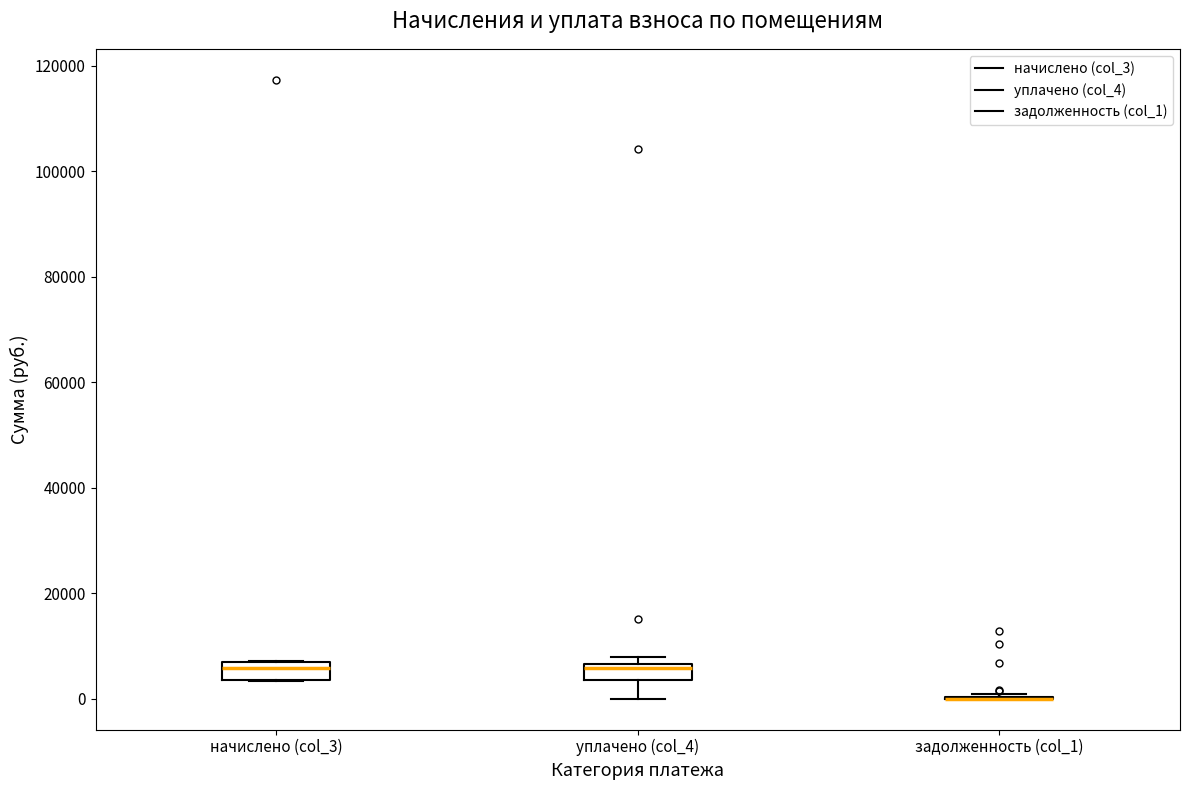

Reading left to right, read every box against the y-axis: the position of its median line, the range the box covers, and the ends of its whiskers. The values are not printed on the chart, so give them approximately, as read against the axis.

начислено (col_3): median 6000 (just below the box's upper edge), box 4000 to 6000, whiskers 4000 to 8000
уплачено (col_4): median 6000 (just below the box's upper edge), box 4000 to 6000, whiskers 0 to 8000
задолженность (col_1): box collapsed to a line at 0, whiskers 0 to 0